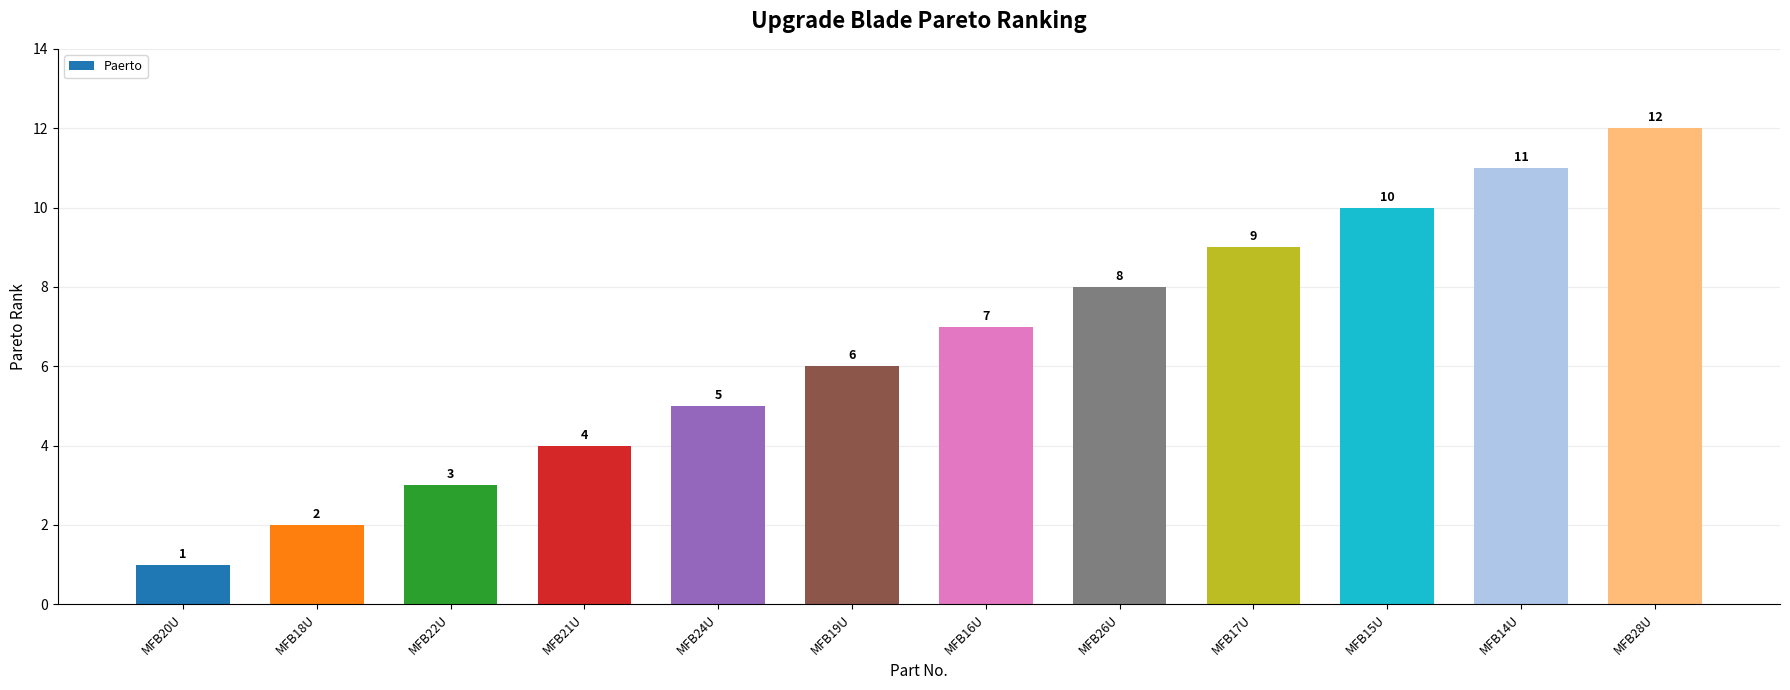

How many bars are there in total?

12